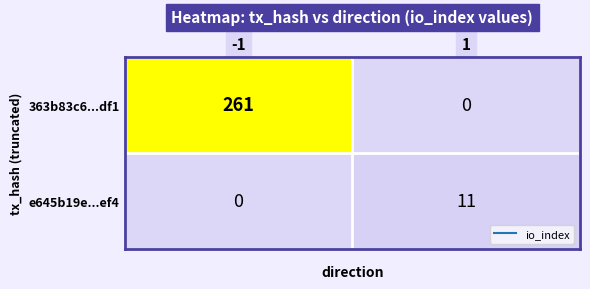

Between -1 and 1, which series saw the biggest shift?

363b83c6...df1